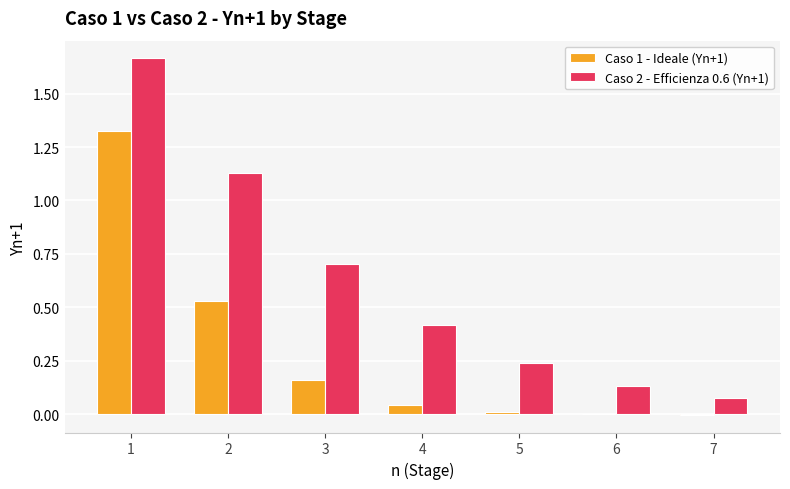

What is the sum of all Caso 1 - Ideale (Yn+1) values?

2.1